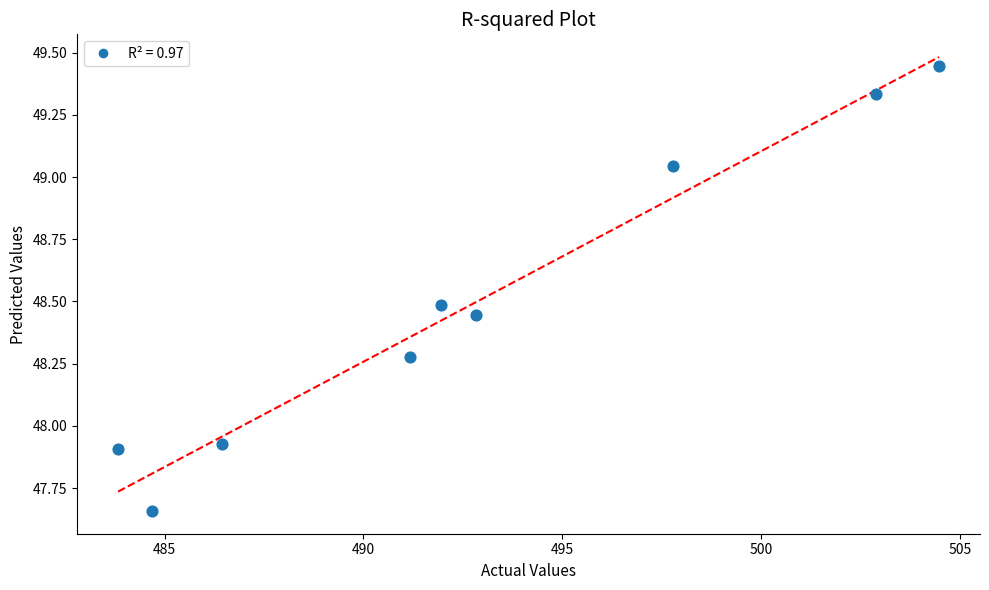

What is the average Y value?

48.5